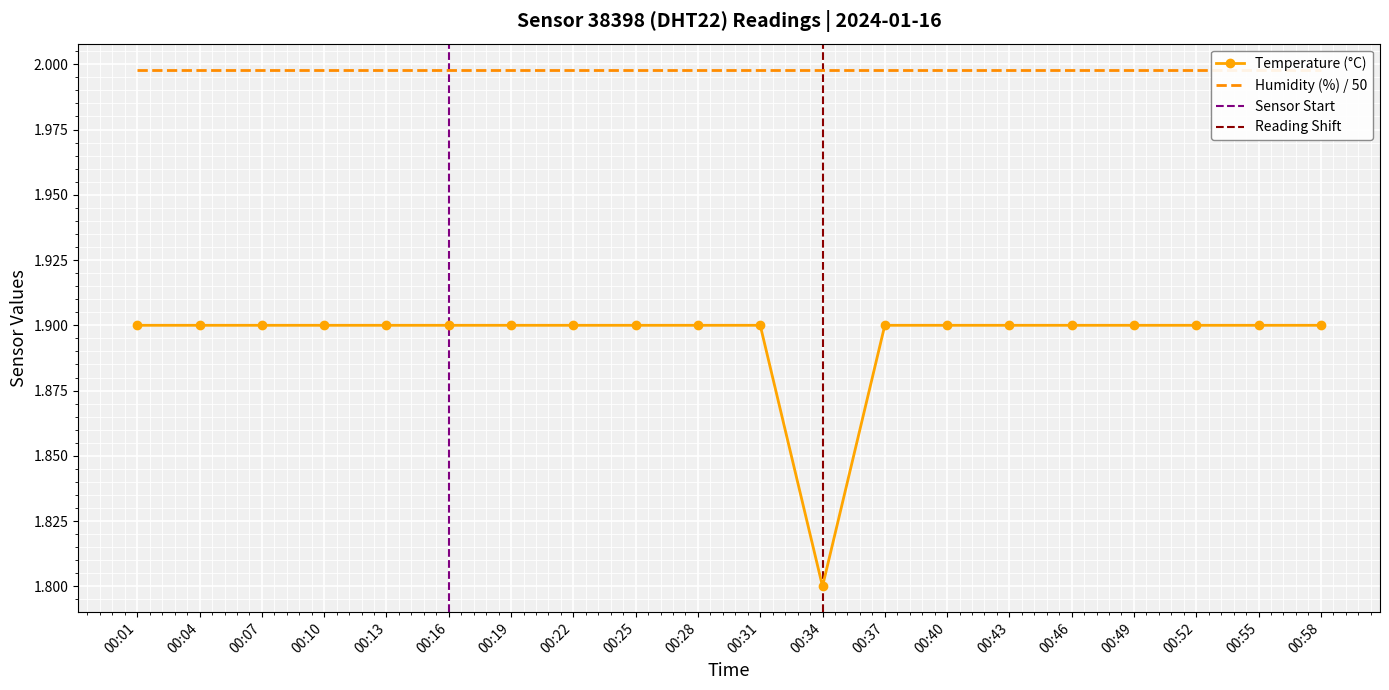

List the labels in order of value, largest first.

00:01, 00:04, 00:07, 00:10, 00:13, 00:16, 00:19, 00:22, 00:25, 00:28, 00:31, 00:37, 00:40, 00:43, 00:46, 00:49, 00:52, 00:55, 00:58, 00:34